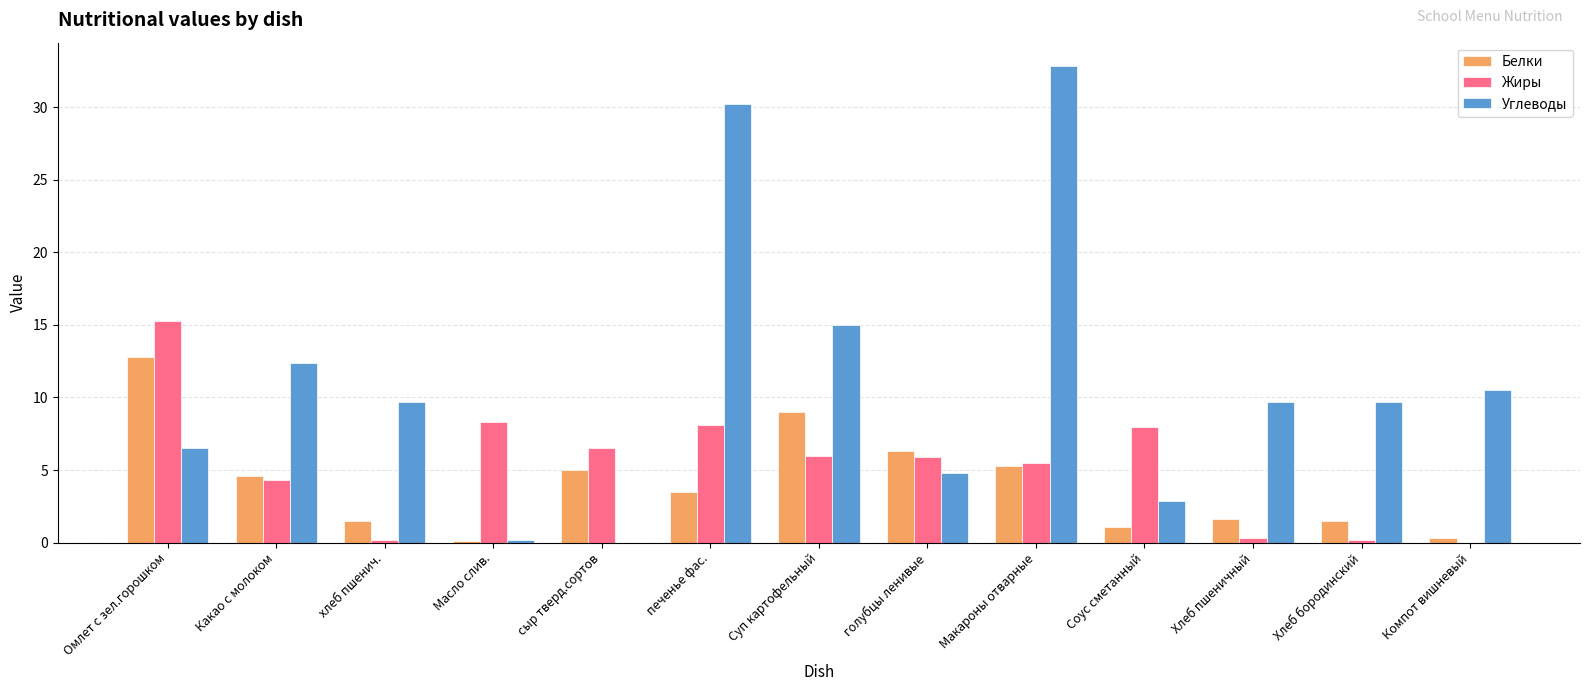

Which series changed the most between печенье фас. and Хлеб пшеничный?

Углеводы